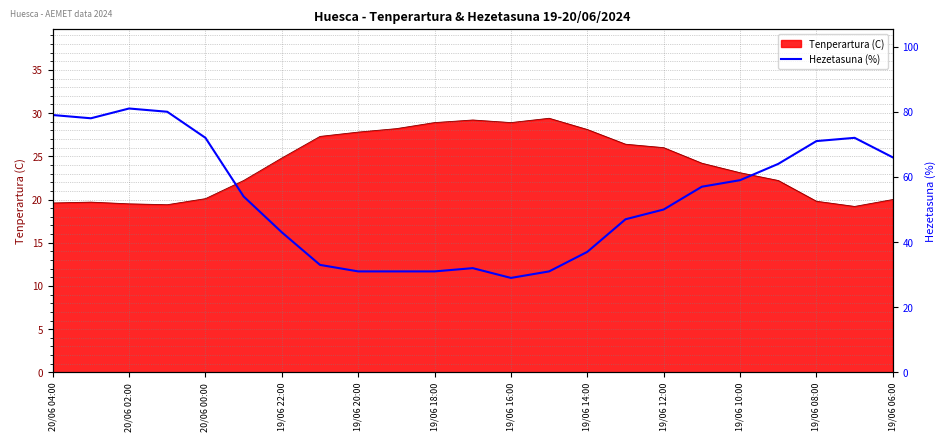

How many lines are shown in the chart?

1